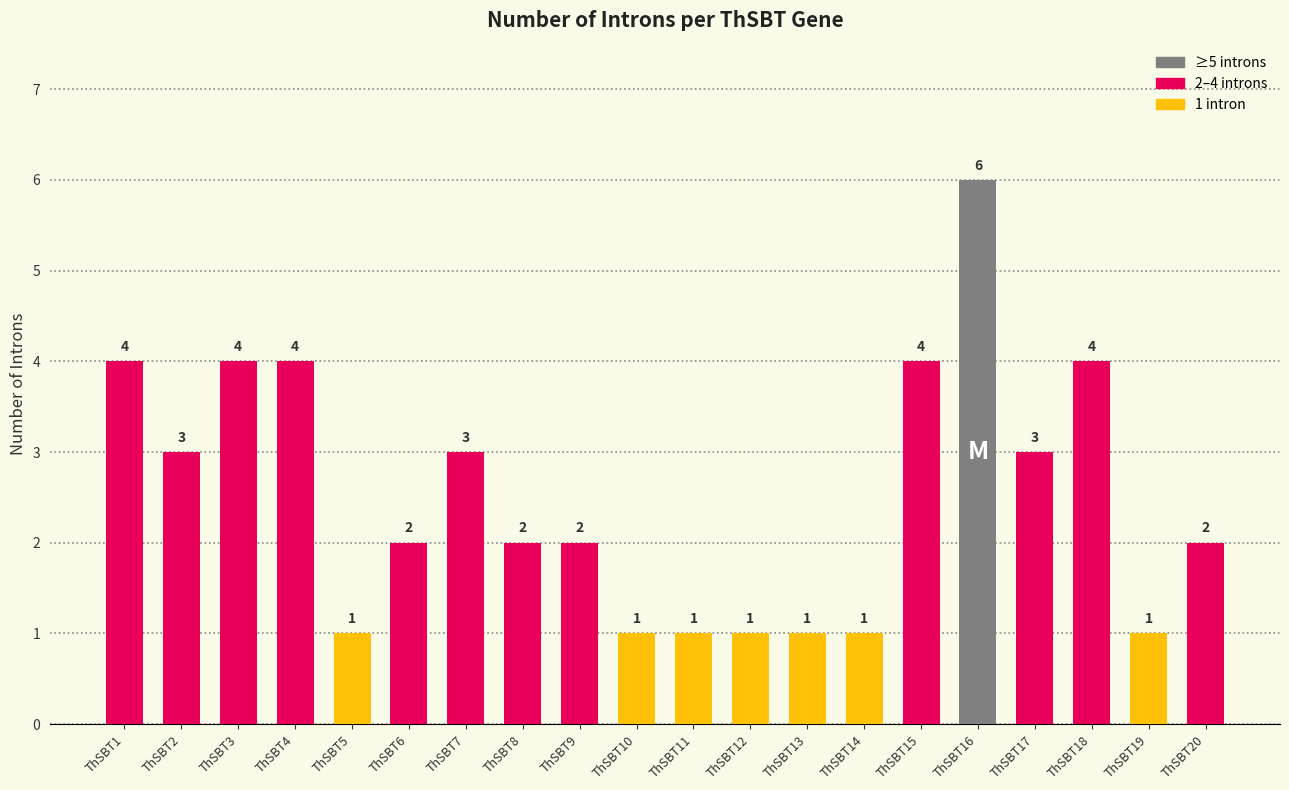

How many values are between 1 and 4?

19